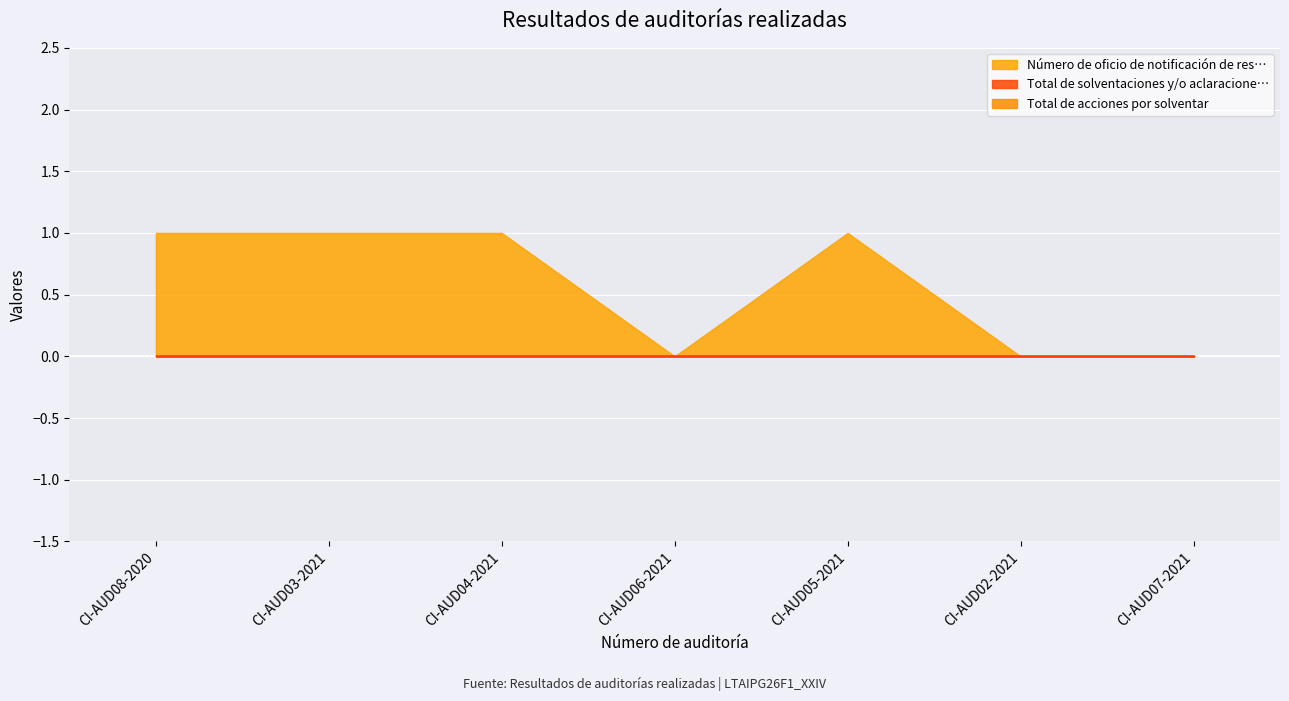

At which category is the sum across all series the highest?

CI-AUD08-2020